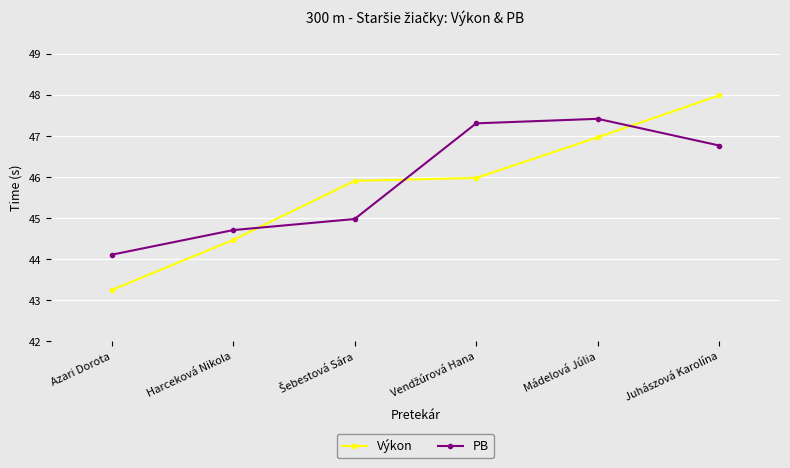

What is the total value across all series at Azari Dorota?

87.4